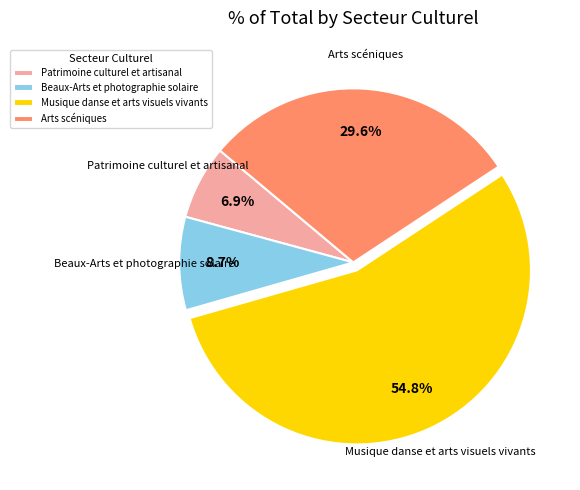

Which category has the smallest portion of the pie?

Patrimoine culturel et artisanal